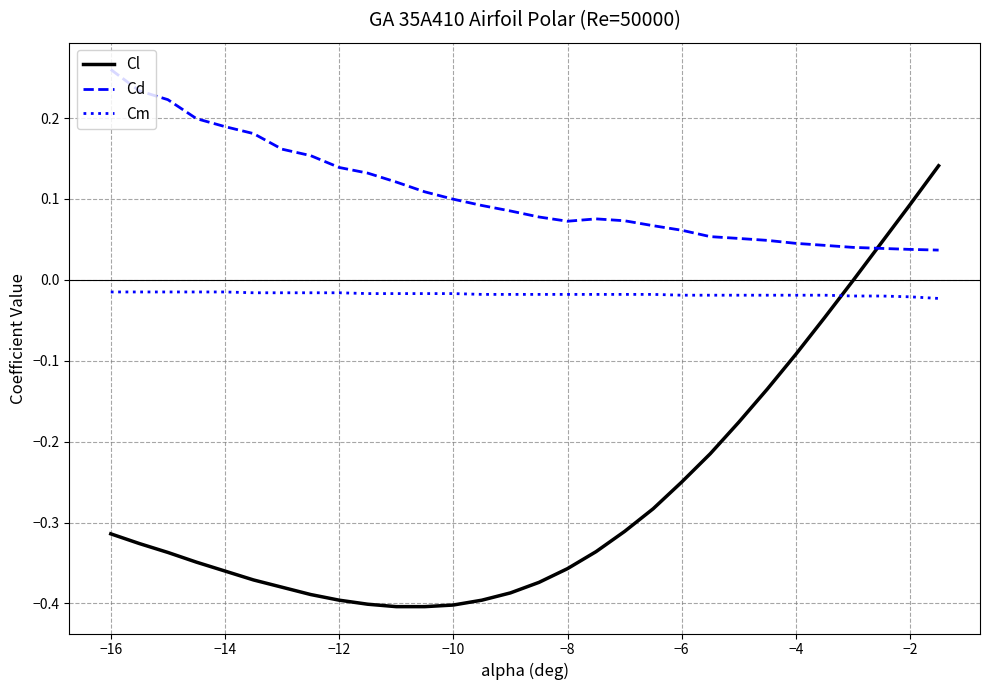

How many intersections are there between Cl and Cm?

1